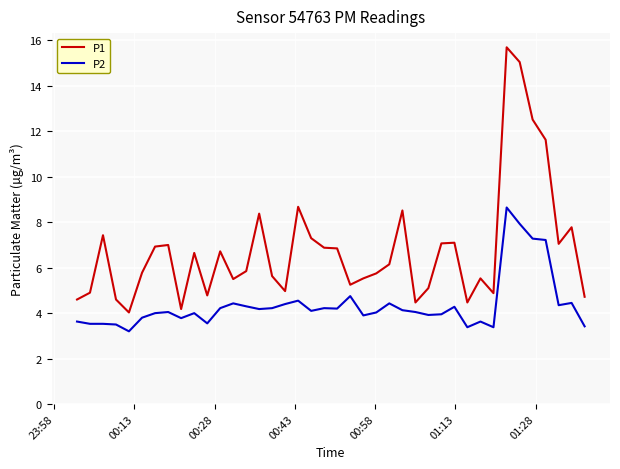

Which series has the largest total across all categories?

P1